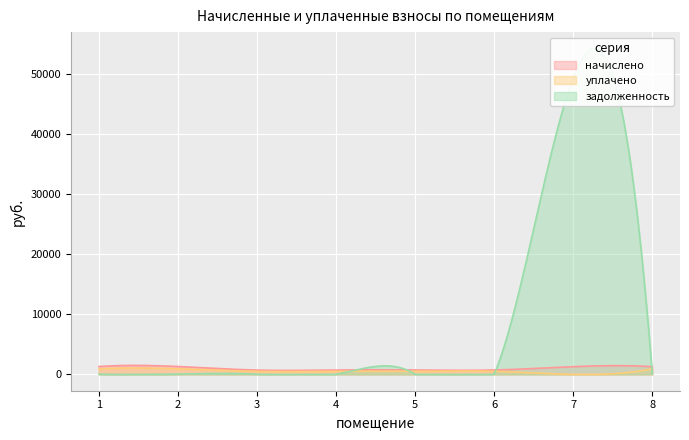

Reading left to right, list all the values displayed in this chart.

начислено: 1=1316.8	2=1319.0	3=720.1	4=735.5	5=739.9	6=737.7	7=1292.6	8=1292.6
уплачено: 1=939.6	2=941.2	3=513.8	4=524.8	5=527.9	6=526.4	7=0.0	8=922.3
задолженность: 1=61.7	2=61.8	3=33.8	4=34.5	5=34.7	6=34.6	7=49343.0	8=60.6